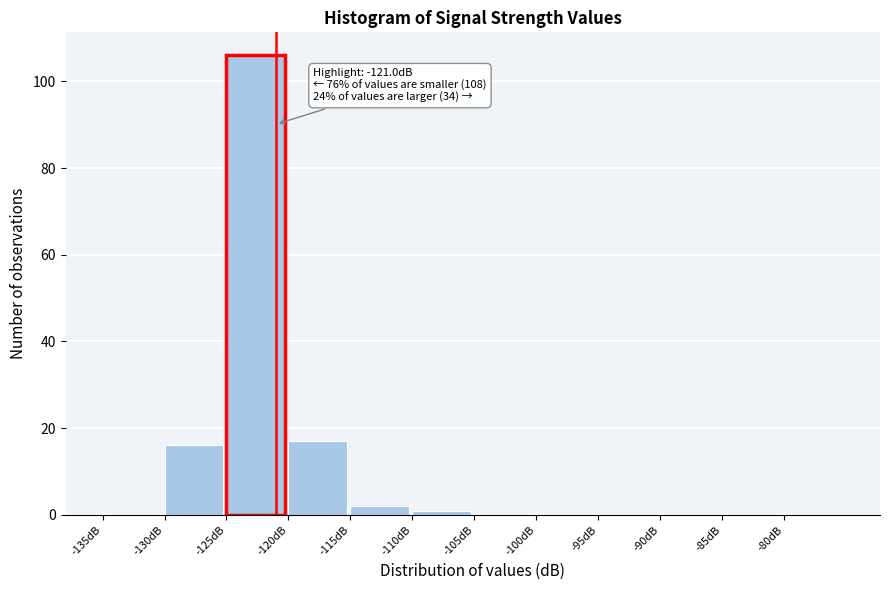

Over which range of the x-axis is the bar tallest?

-125 to -120